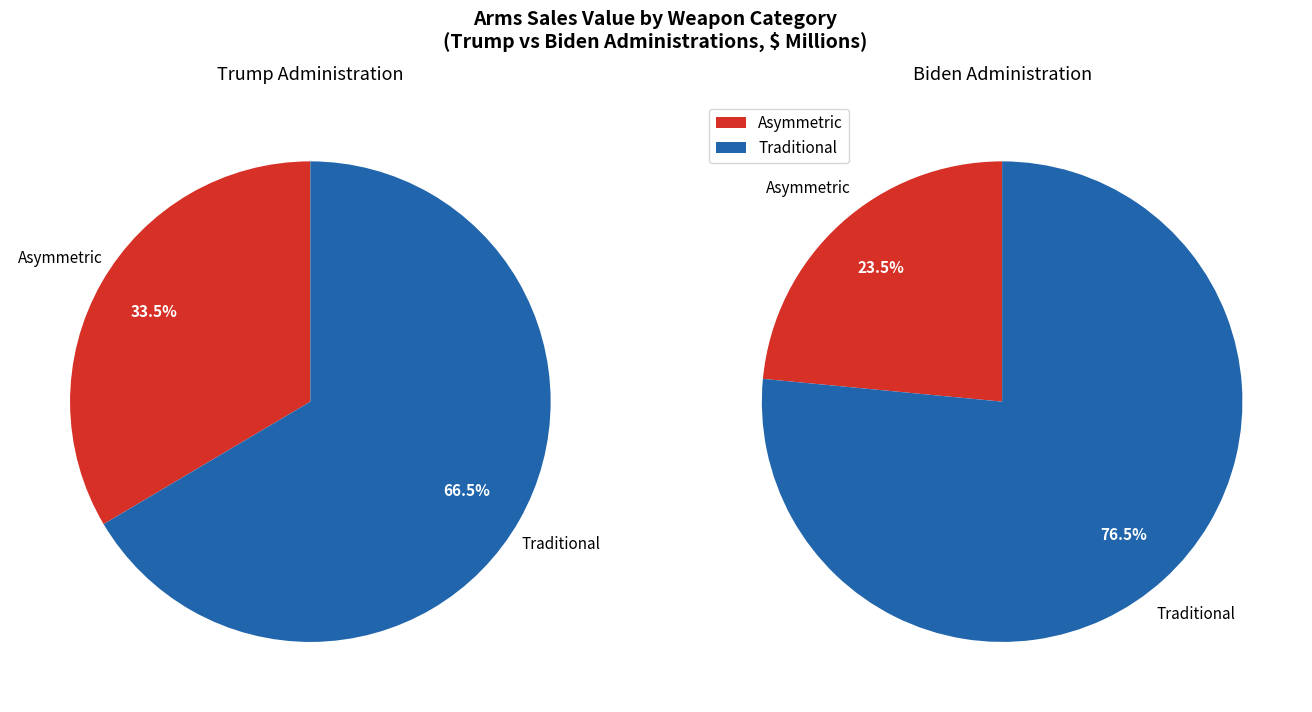

How much of the chart is everything except Traditional?

33.5%